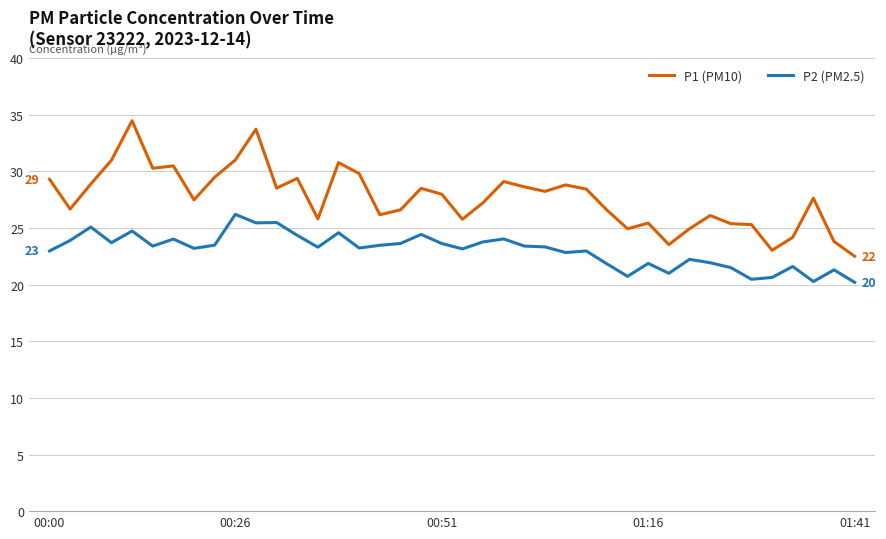

In P2 (PM2.5), how many points are lower than both neighbors (excluding endpoints)?

12